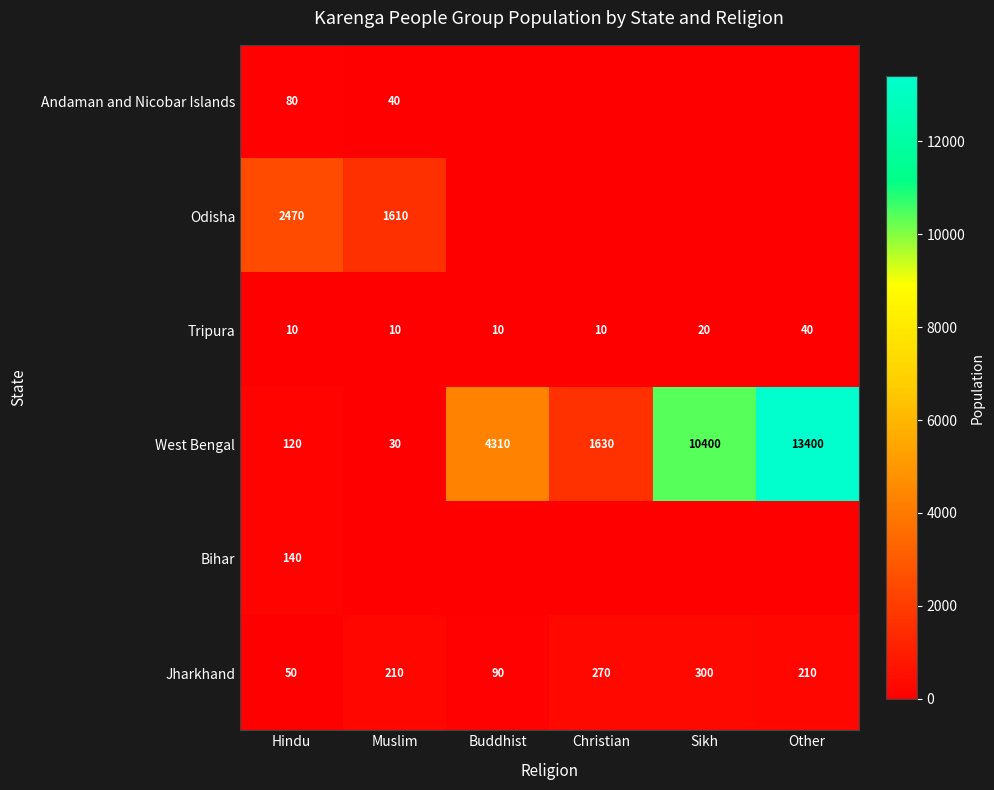

What is the difference between the highest and lowest values at Hindu?

2460